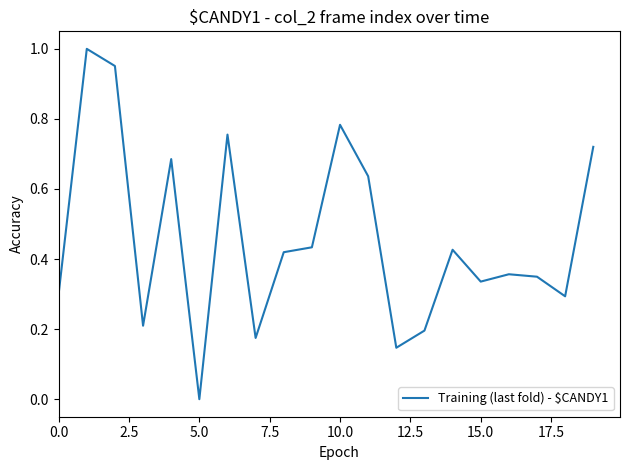

The value at 10.0 is 1.2. True or false?

False